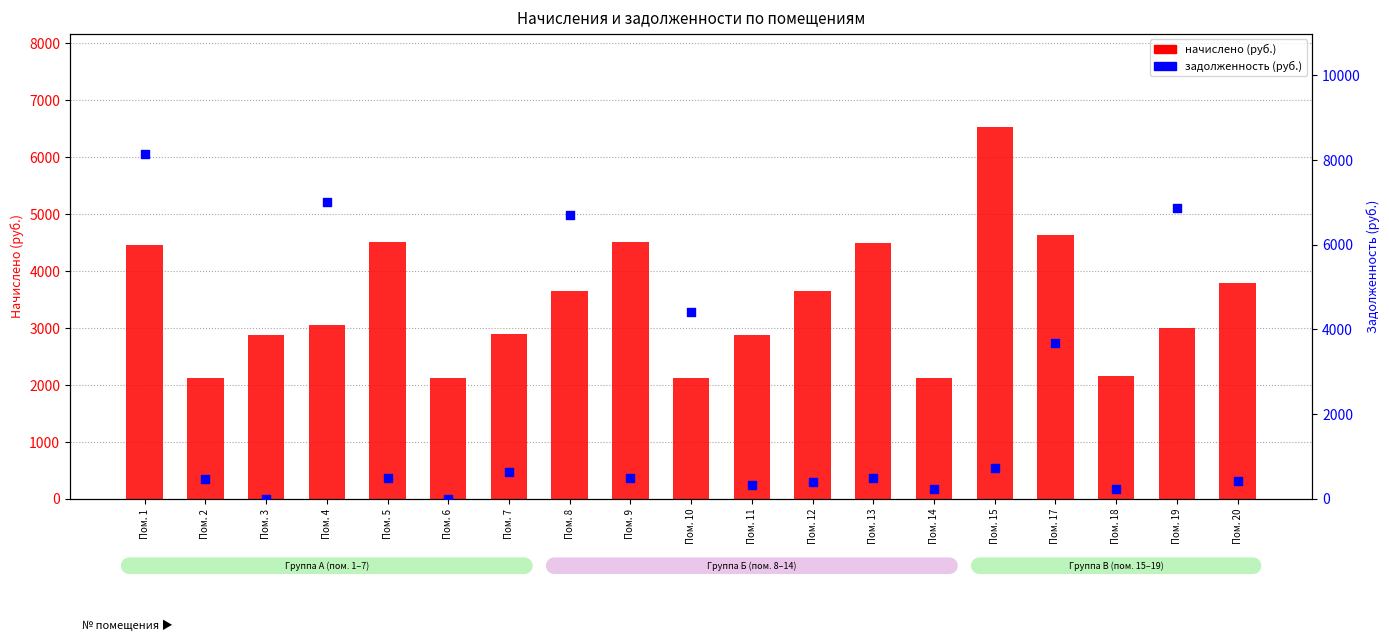

What are all the series names shown in the legend?

начислено, задолженность